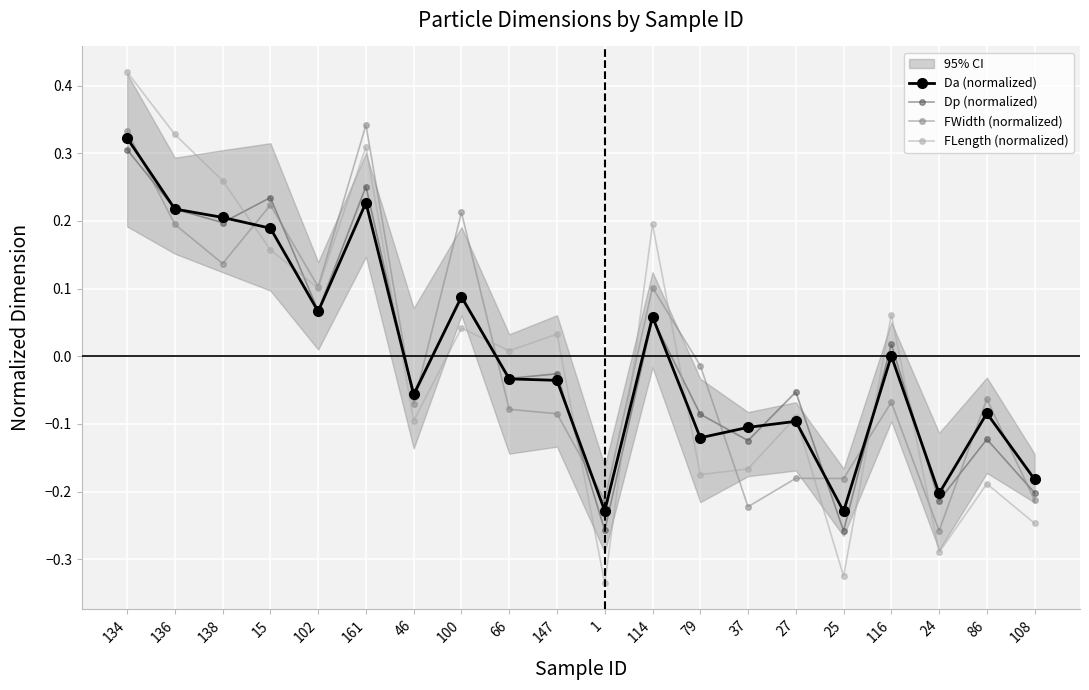

Reading right to left, extract all data points from this chart.

Da (normalized): 108=-0.2	86=-0.1	24=-0.2	116=0.0	25=-0.2	27=-0.1	37=-0.1	79=-0.1	114=0.1	1=-0.2	147=-0.0	66=-0.0	100=0.1	46=-0.1	161=0.2	102=0.1	15=0.2	138=0.2	136=0.2	134=0.3
Dp (normalized): 108=-0.2	86=-0.1	24=-0.2	116=0.0	25=-0.3	27=-0.1	37=-0.1	79=-0.1	114=0.1	1=-0.3	147=-0.0	66=-0.0	100=0.1	46=-0.1	161=0.3	102=0.1	15=0.2	138=0.2	136=0.2	134=0.3
FWidth (normalized): 108=-0.2	86=-0.1	24=-0.3	116=-0.1	25=-0.2	27=-0.2	37=-0.2	79=-0.0	114=0.1	1=-0.2	147=-0.1	66=-0.1	100=0.2	46=-0.1	161=0.3	102=0.1	15=0.2	138=0.1	136=0.2	134=0.3
FLength (normalized): 108=-0.2	86=-0.2	24=-0.3	116=0.1	25=-0.3	27=-0.1	37=-0.2	79=-0.2	114=0.2	1=-0.3	147=0.0	66=0.0	100=0.0	46=-0.1	161=0.3	102=0.1	15=0.2	138=0.3	136=0.3	134=0.4